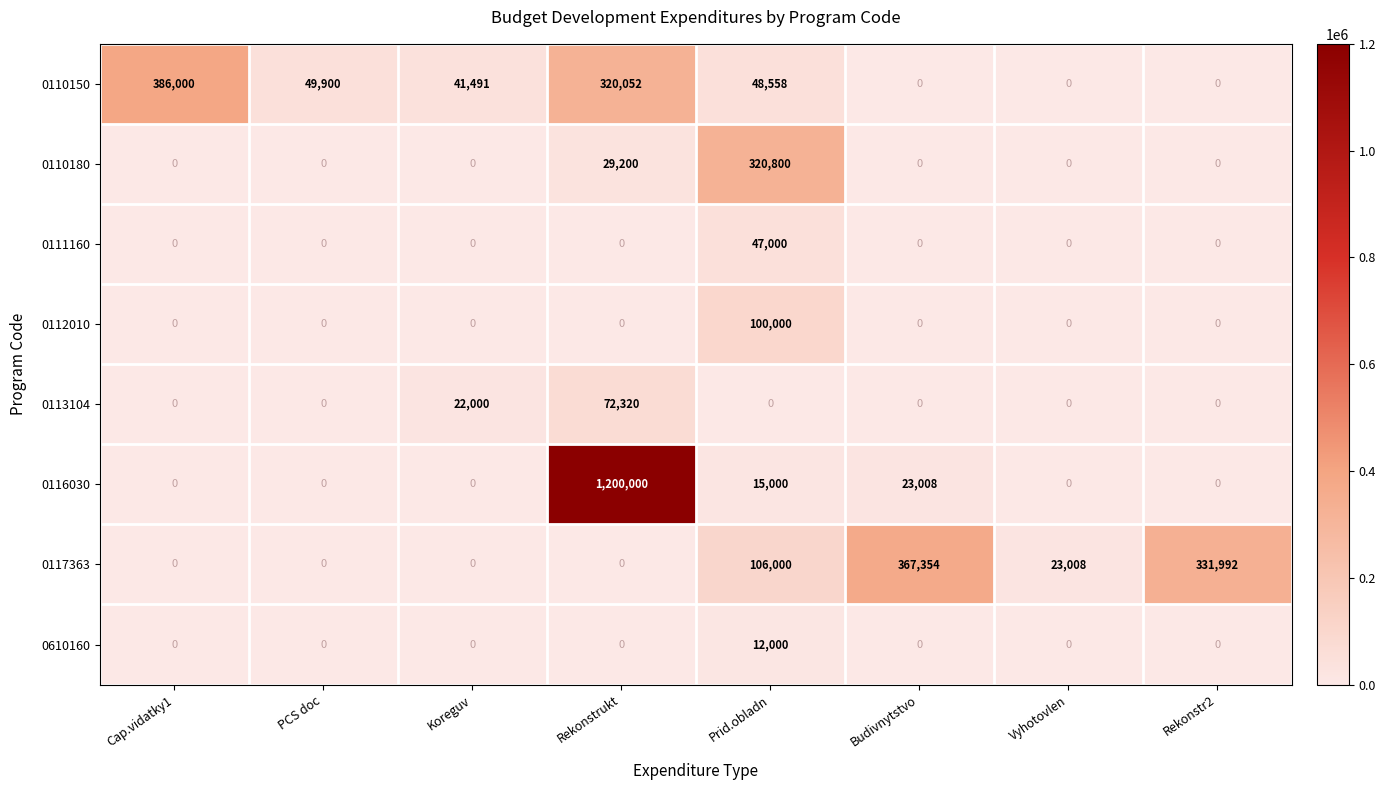

At which category is the sum across all series the highest?

Rekonstrukt